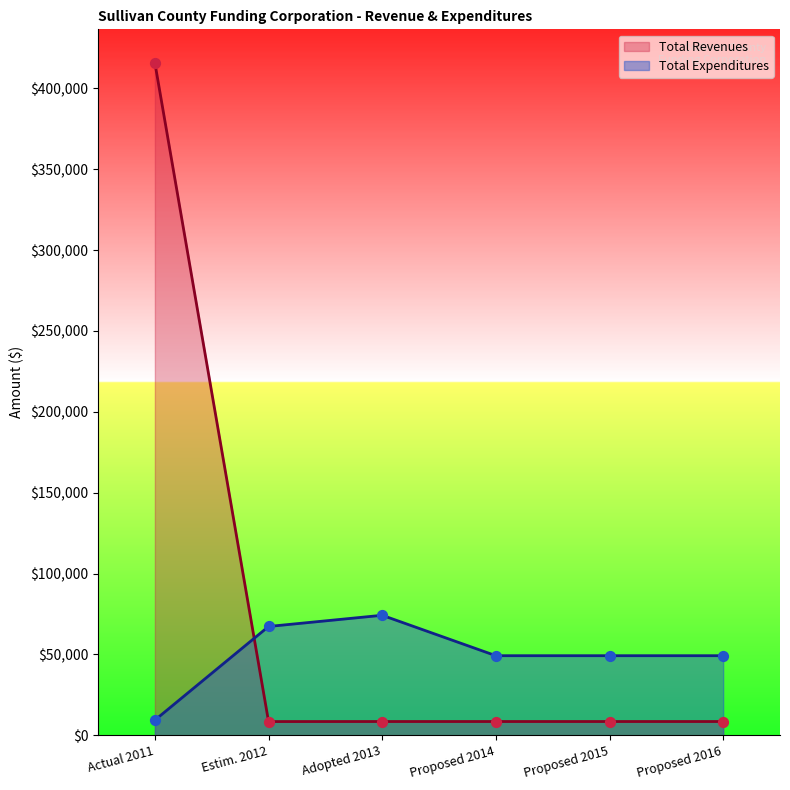

Which series contains the lowest Y value?

Total Revenues